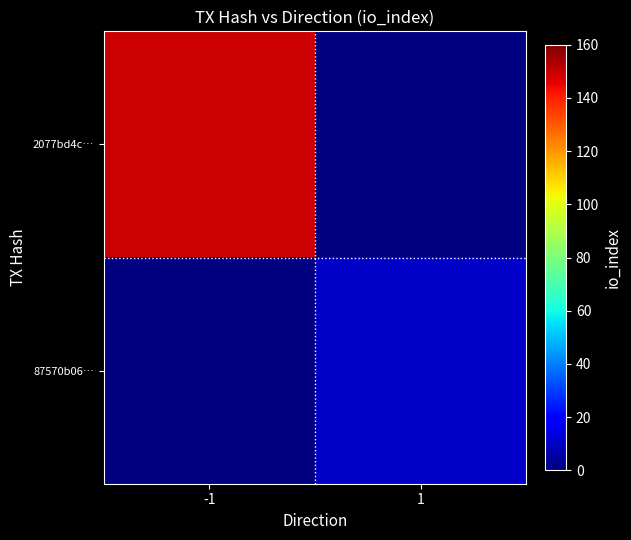

Rank the categories by 87570b06… value from highest to lowest.

-1, 1